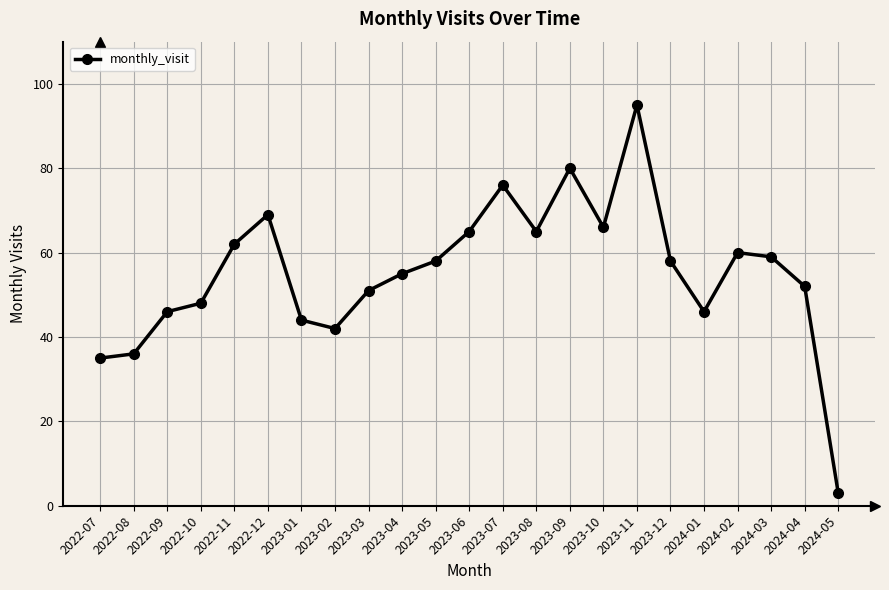

How many values are below 58?

11